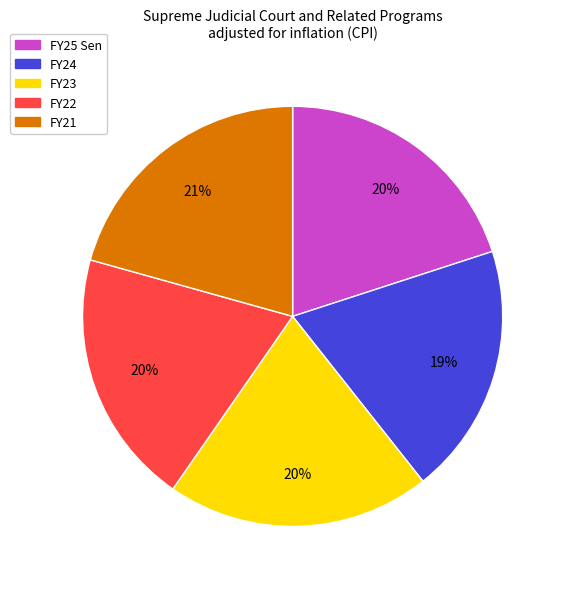

How many segments does this pie chart have?

5